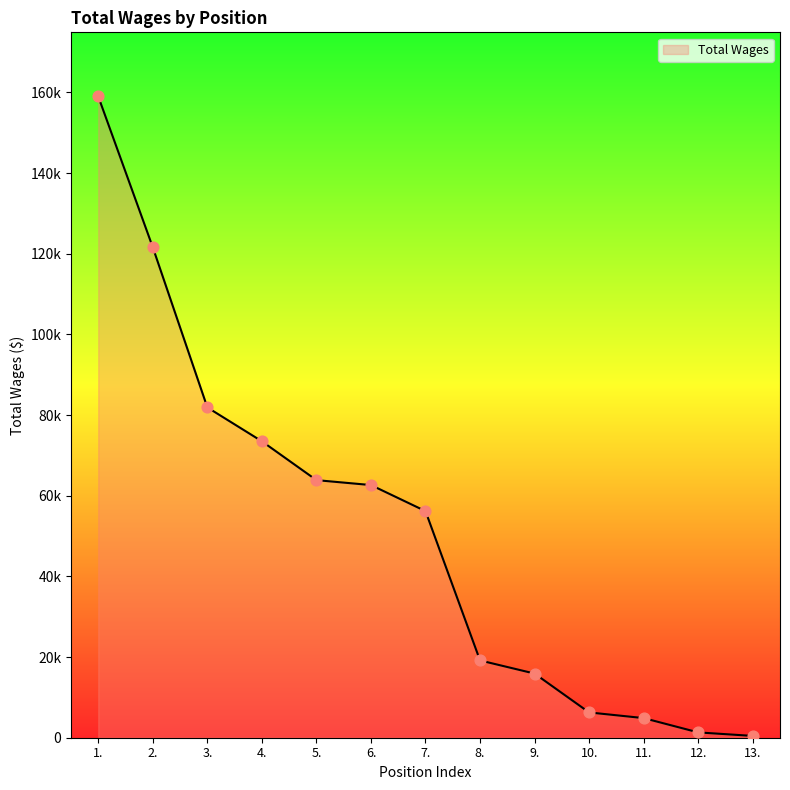

Does the chart have visible grid lines?

No